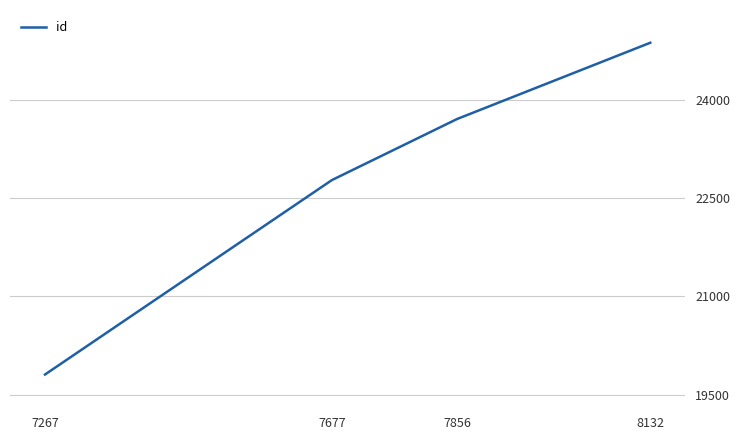

True or false: the data shows 19808 at 7267.

True